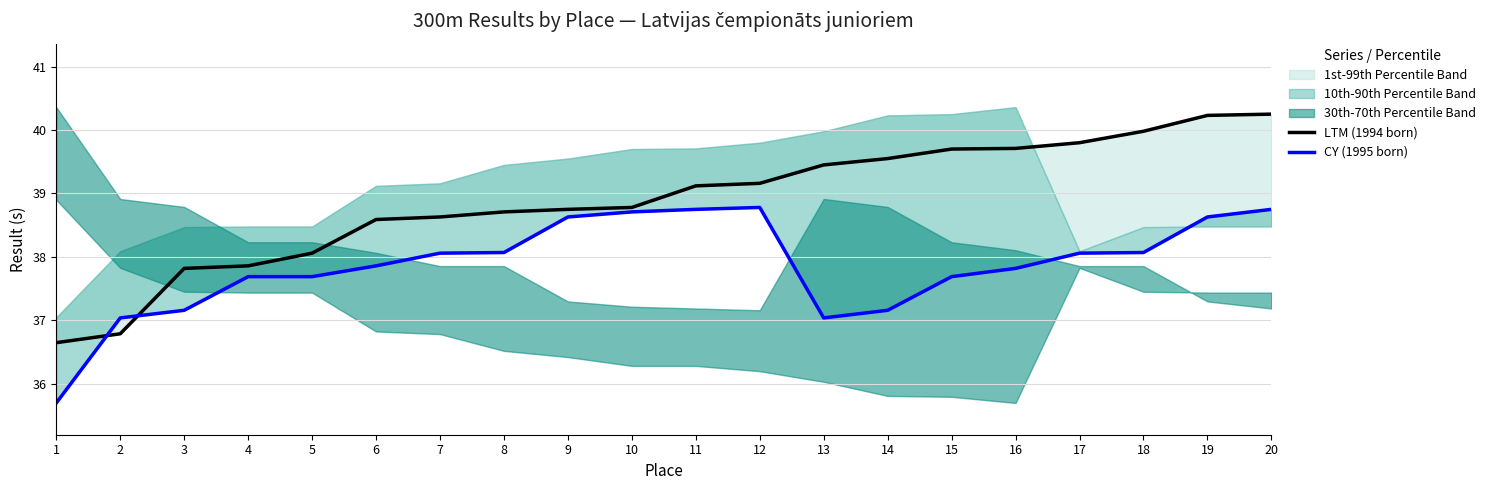

Reading right to left, what are all the values shown in this chart?

LTM (1994 born): 20=40.2	19=40.2	18=40.0	17=39.8	16=39.7	15=39.7	14=39.5	13=39.5	12=39.2	11=39.1	10=38.8	9=38.8	8=38.7	7=38.6	6=38.6	5=38.1	4=37.9	3=37.8	2=36.8	1=36.6
CY (1995 born): 20=38.8	19=38.6	18=38.1	17=38.1	16=37.8	15=37.7	14=37.2	13=37.0	12=38.8	11=38.8	10=38.7	9=38.6	8=38.1	7=38.1	6=37.9	5=37.7	4=37.7	3=37.2	2=37.0	1=35.7